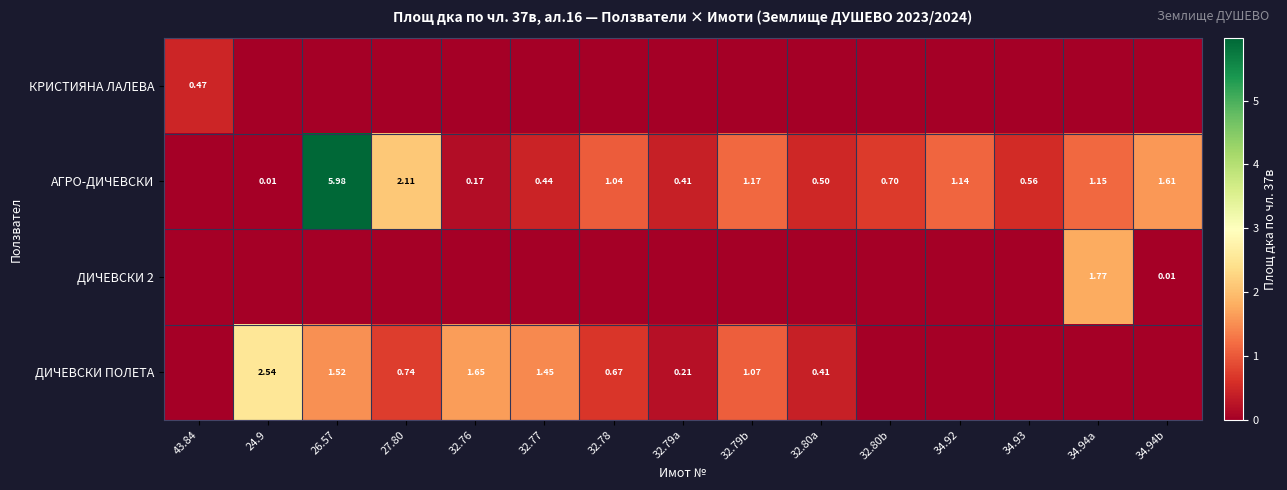

How many categories are shown in the chart?

15